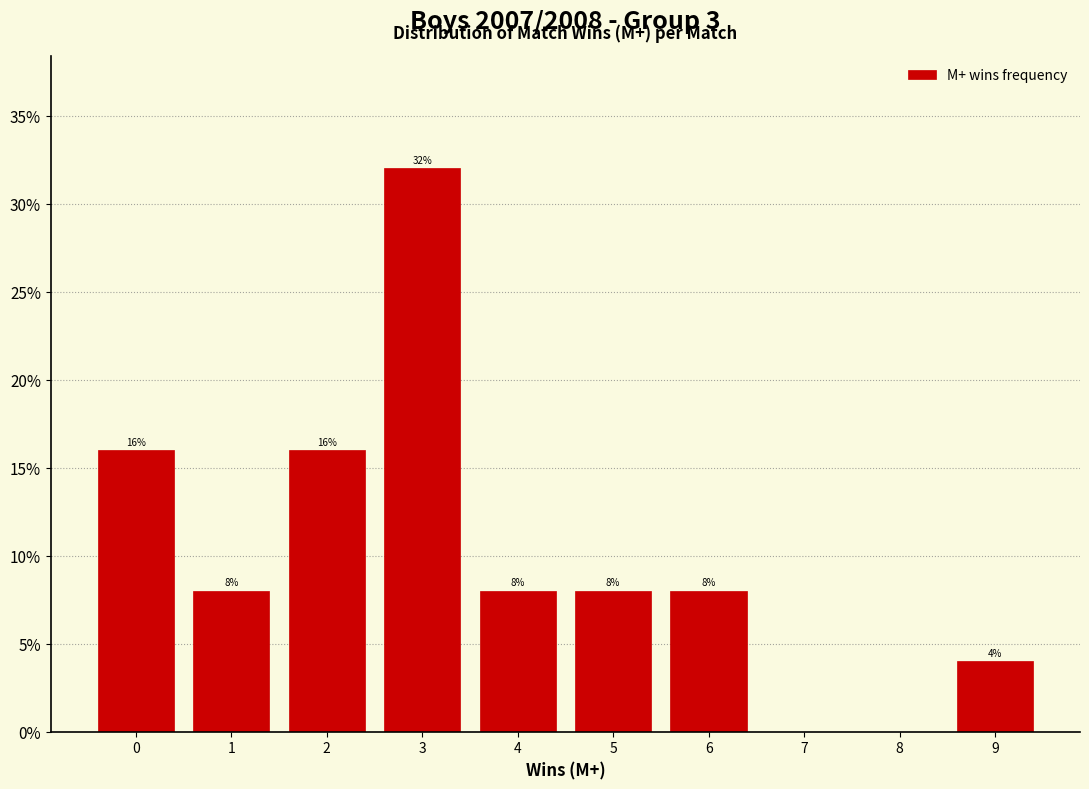

Reading left to right, what are all the values shown in this chart?

0=16	1=8	2=16	3=32	4=8	5=8	6=8	7=0	8=0	9=4